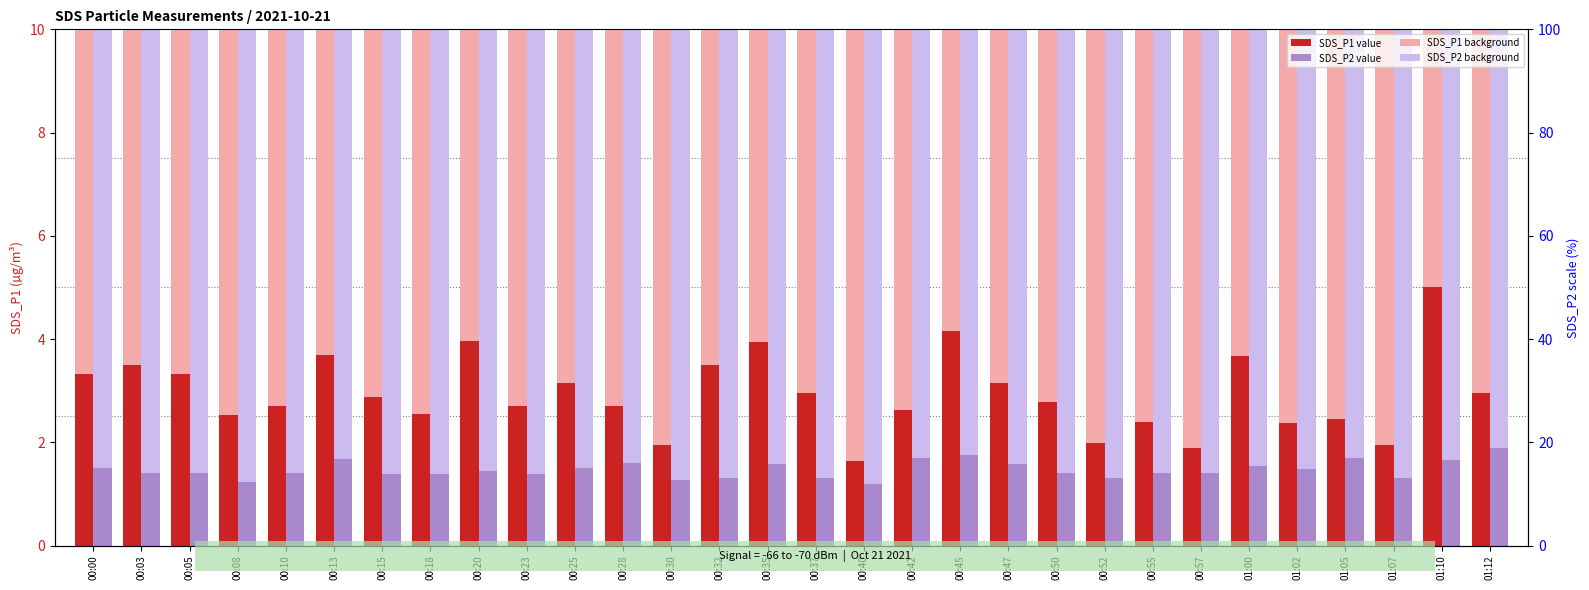

List the series in order of their peak value, highest first.

SDS_P1 (transformed count), SDS_P2 (percentile rank)